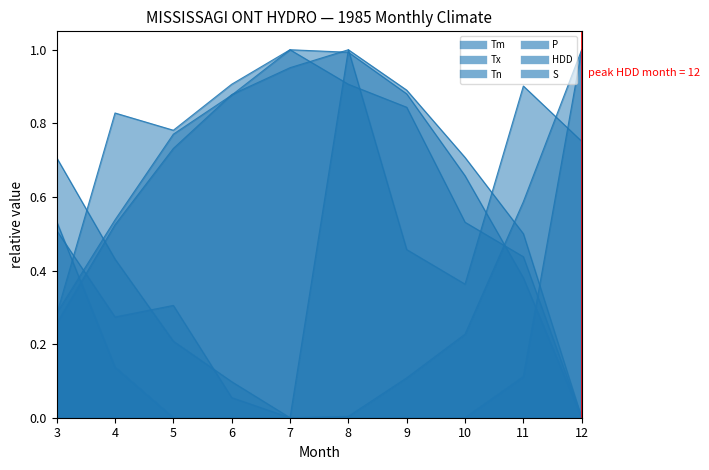

Reading right to left, transcribe all the data shown in this chart.

Tm: 12=0.0	11=0.4	10=0.7	9=0.9	8=1.0	7=1.0	6=0.9	5=0.8	4=0.5	3=0.3
Tx: 12=0.0	11=0.4	10=0.5	9=0.8	8=0.9	7=1.0	6=0.9	5=0.8	4=0.8	3=0.3
Tn: 12=0.0	11=0.5	10=0.7	9=0.9	8=1.0	7=1.0	6=0.9	5=0.7	4=0.5	3=0.3
P: 12=0.8	11=0.9	10=0.4	9=0.5	8=1.0	7=0.0	6=0.1	5=0.3	4=0.3	3=0.5
HDD: 12=1.0	11=0.6	10=0.2	9=0.1	8=0.0	7=0.0	6=0.1	5=0.2	4=0.4	3=0.7
S: 12=1.0	11=0.1	10=0.0	9=0.0	8=0.0	7=0.0	6=0.0	5=0.0	4=0.1	3=0.5